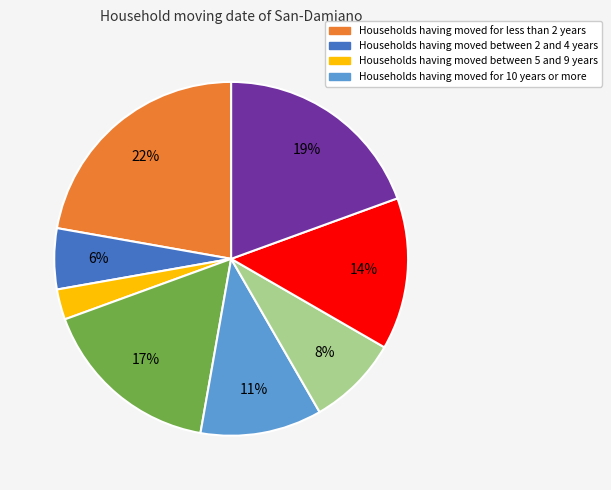

To the nearest percent, what is the average slice percentage?

12%